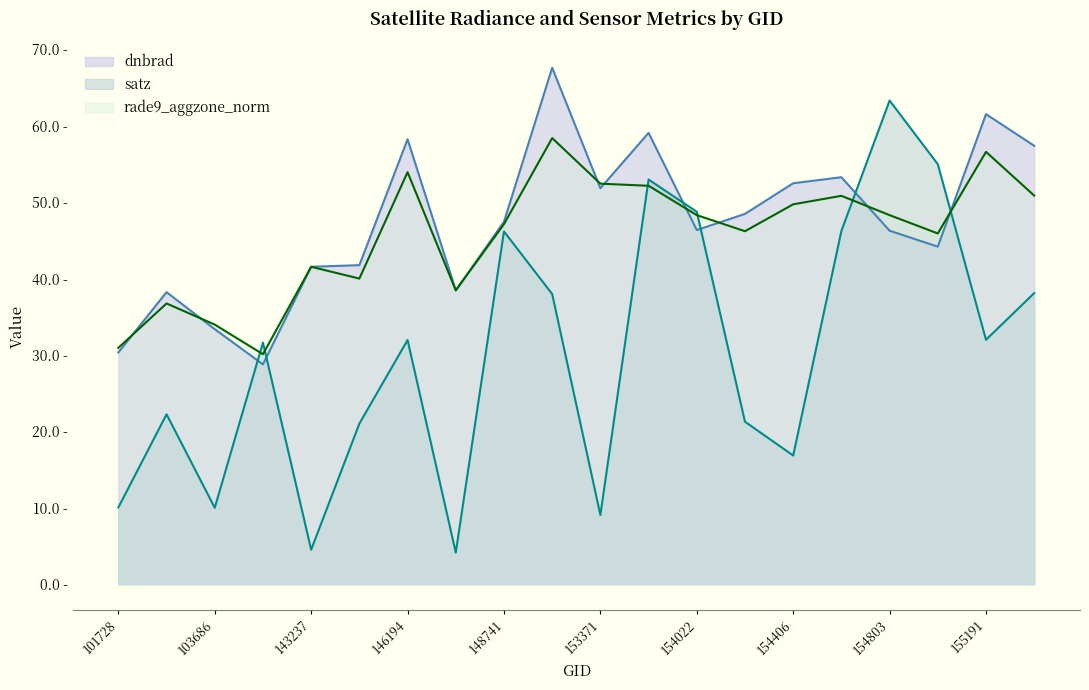

Reading left to right, transcribe all the data shown in this chart.

dnbrad: 30.3	38.2	33.4	28.8	41.6	41.8	58.2	38.5	47.4	67.6	51.8	59.1	46.4	48.5	52.5	53.3	46.3	44.2	61.5	57.4
satz: 10.0	22.2	10.0	31.6	4.5	21.0	32.0	4.1	46.2	38.0	9.1	53.0	48.8	21.3	16.8	46.2	63.3	55.0	32.0	38.1
rade9_aggzone_norm: 30.9	36.7	34.0	30.1	41.6	40.0	53.9	38.5	47.1	58.4	52.4	52.2	48.3	46.2	49.7	50.8	48.3	45.9	56.6	50.9